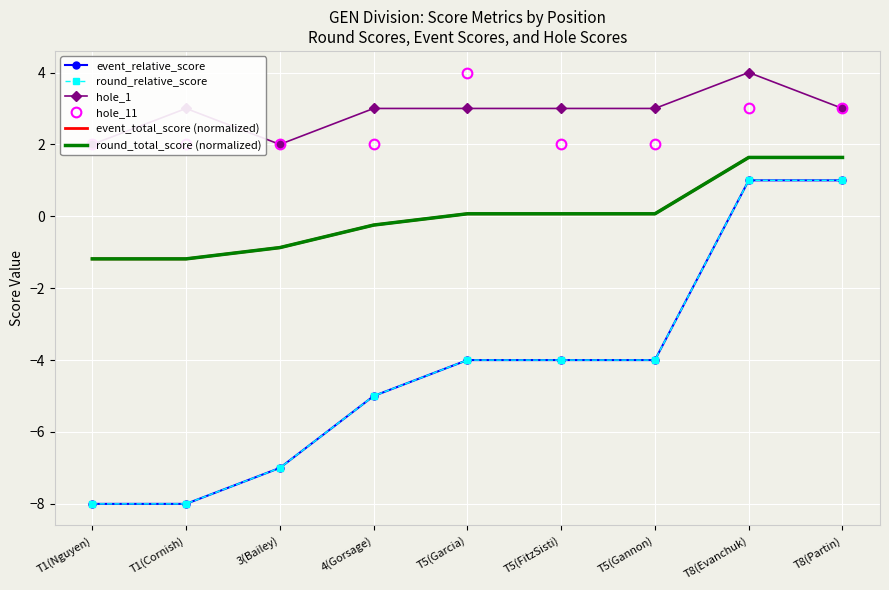

How many series are shown in this chart?

6